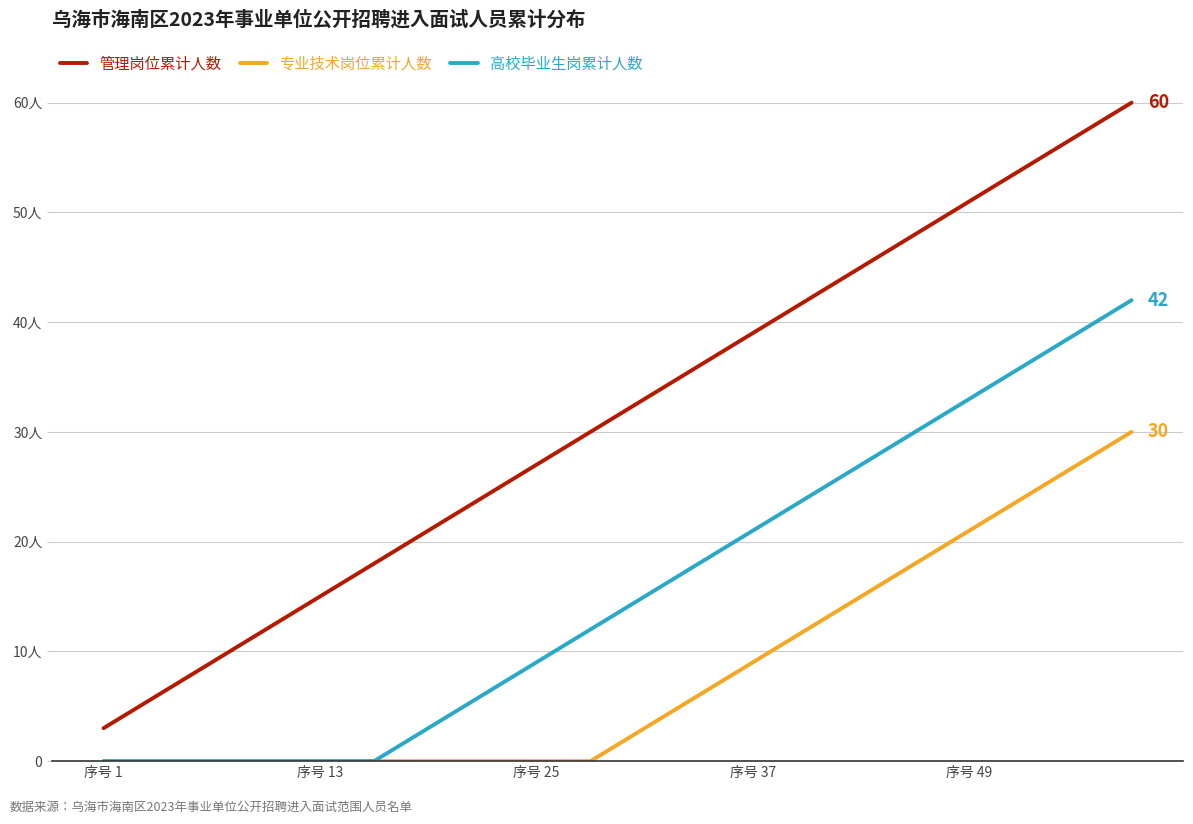

At which label does 专业技术岗位累计人数 reach its minimum?

序号 1